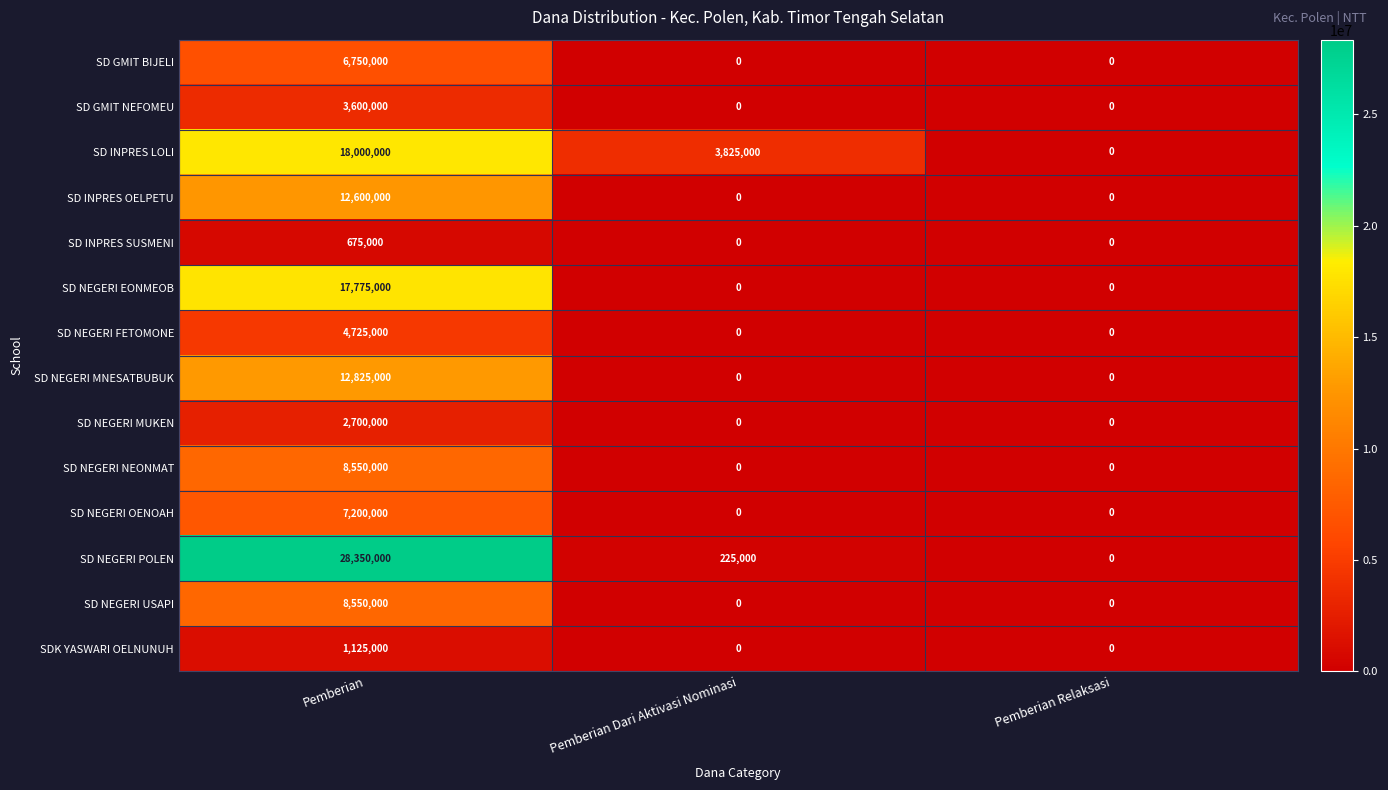

What is the spread (max minus min) of values at Pemberian?

27675000